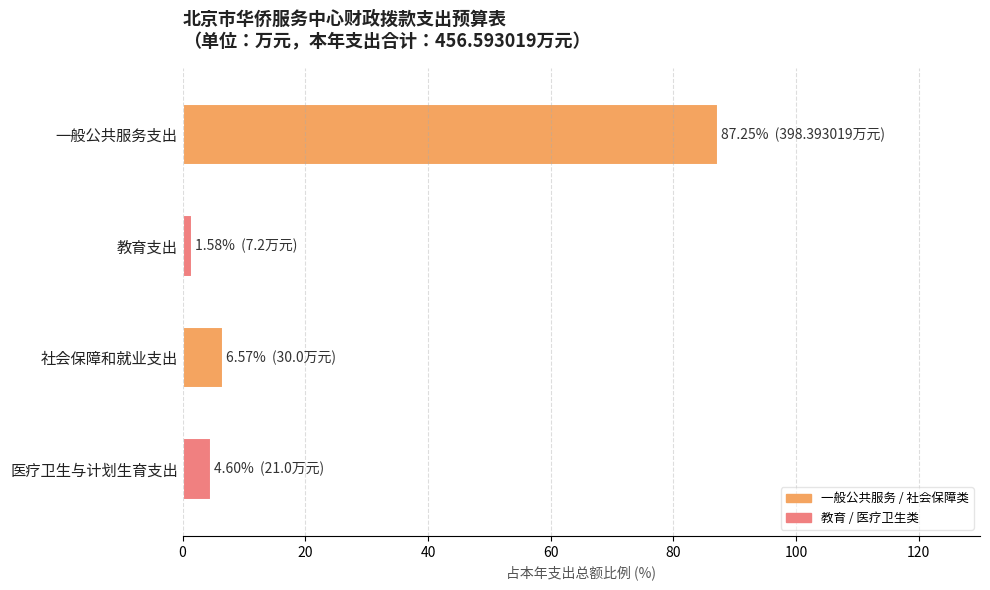

What value does the data have at 医疗卫生与计划生育支出?

4.6